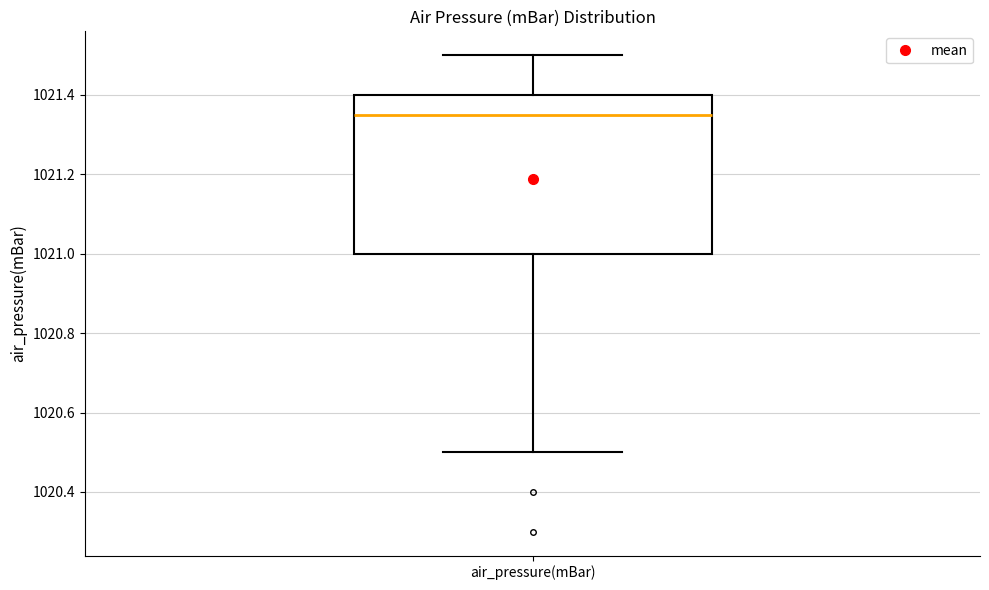

Where is the lower edge of the box for air_pressure(mBar) on the y-axis? The values are not printed on the chart, so give them approximately, as read against the axis.

1021.00